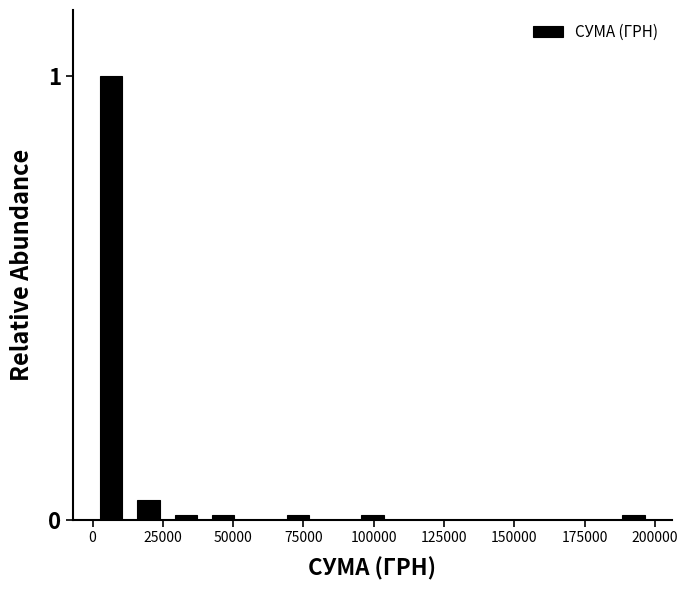

Read against the x-axis, roughly where is the centre of the tallest bar?

5000